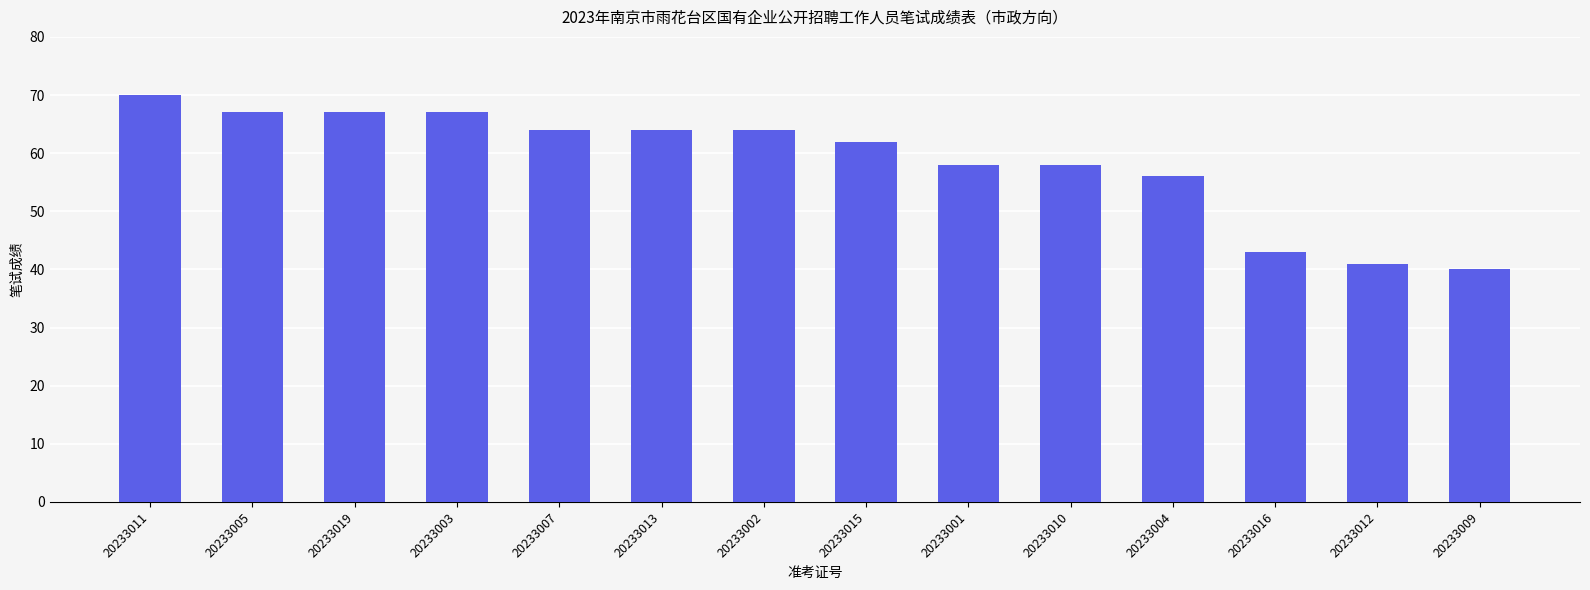

What is the change in value from 20233004 to 20233016?

-13